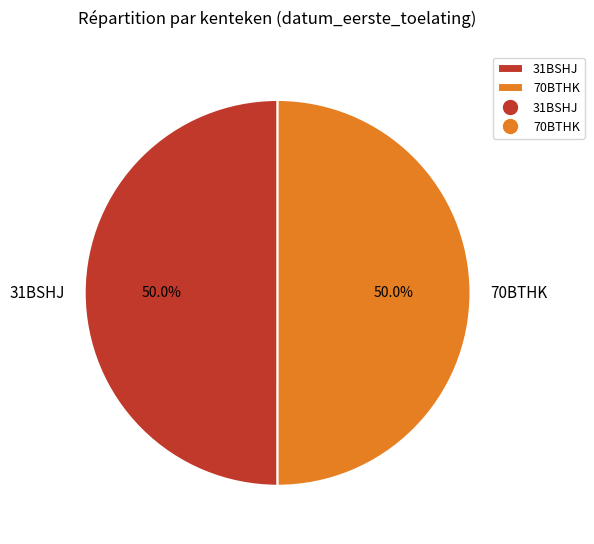

To the nearest percent, what portion does 70BTHK represent?

50%